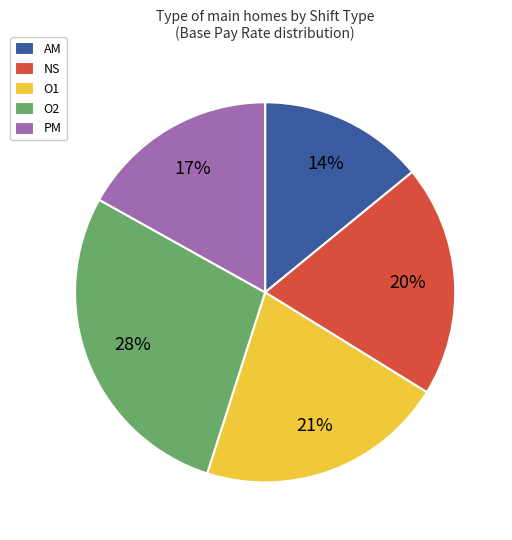

Which slice is the smallest?

AM